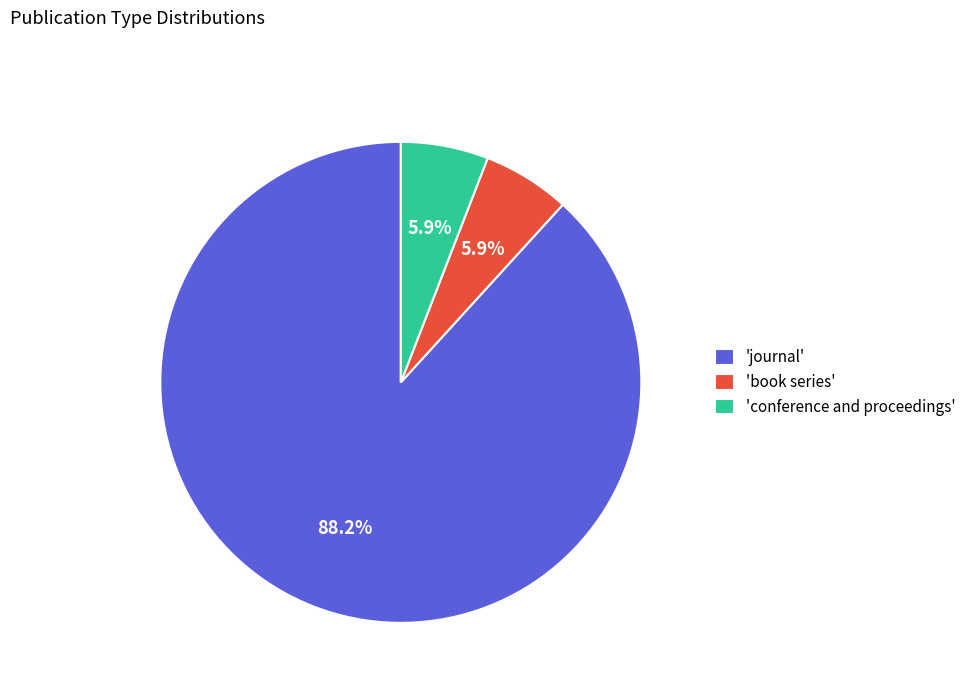

Which has a higher value, 'journal' or 'book series'?

'journal'